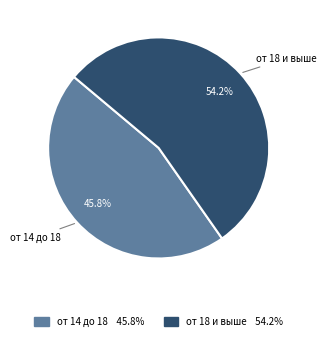

Is от 18 и выше the majority of the pie?

Yes